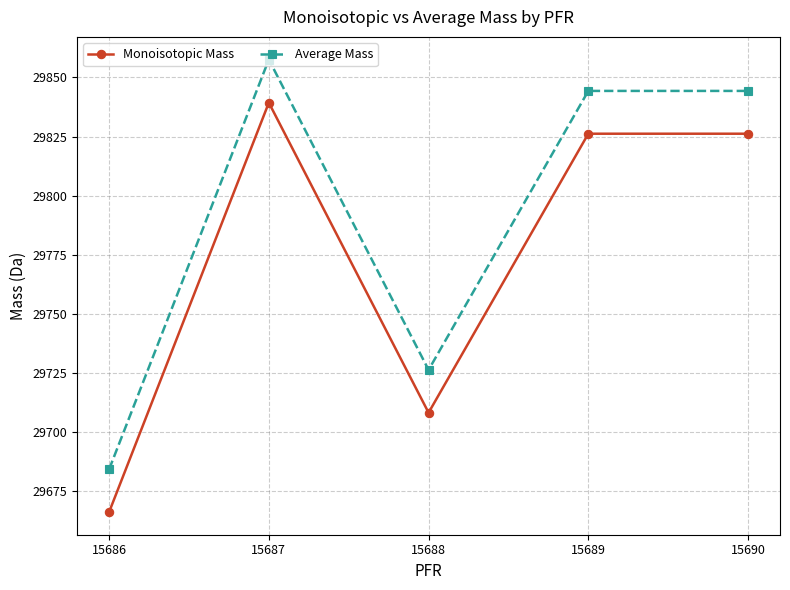

True or false: Average Mass has more than 0 interior local peaks.

True